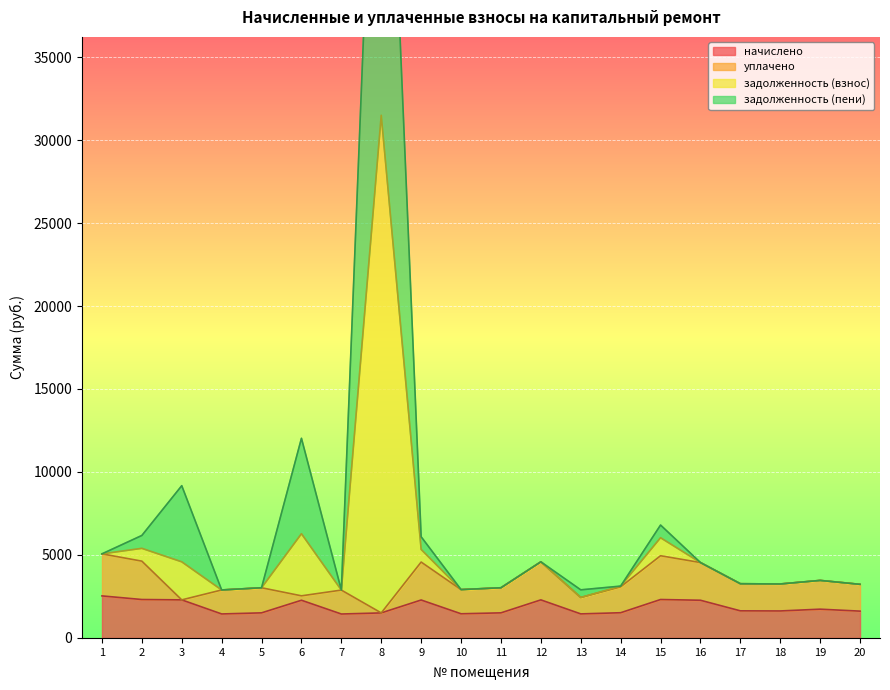

At how many categories does at least one series exceed 55588?

1